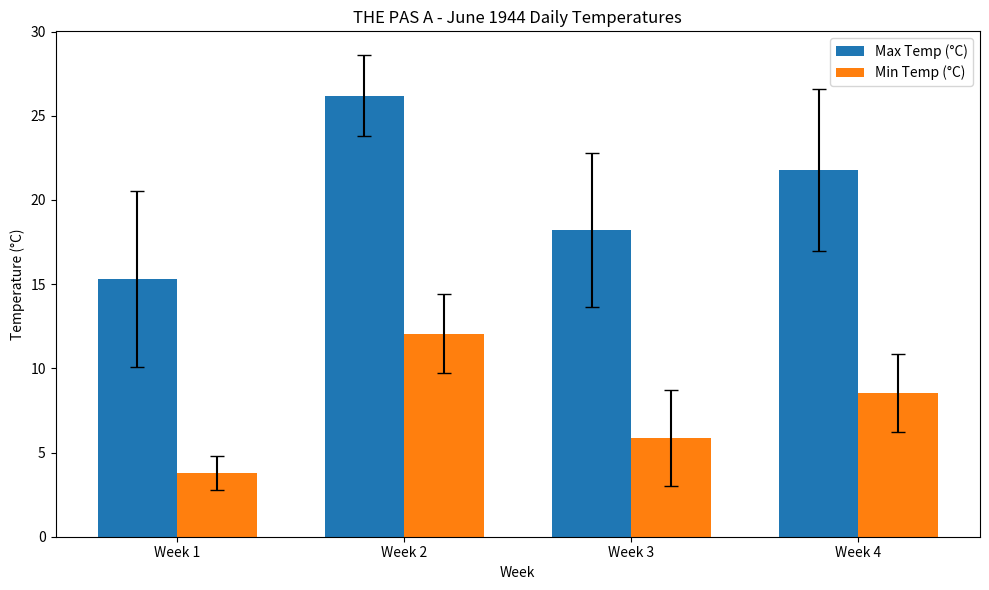

Which series has the largest total across all categories?

Max Temp (°C)